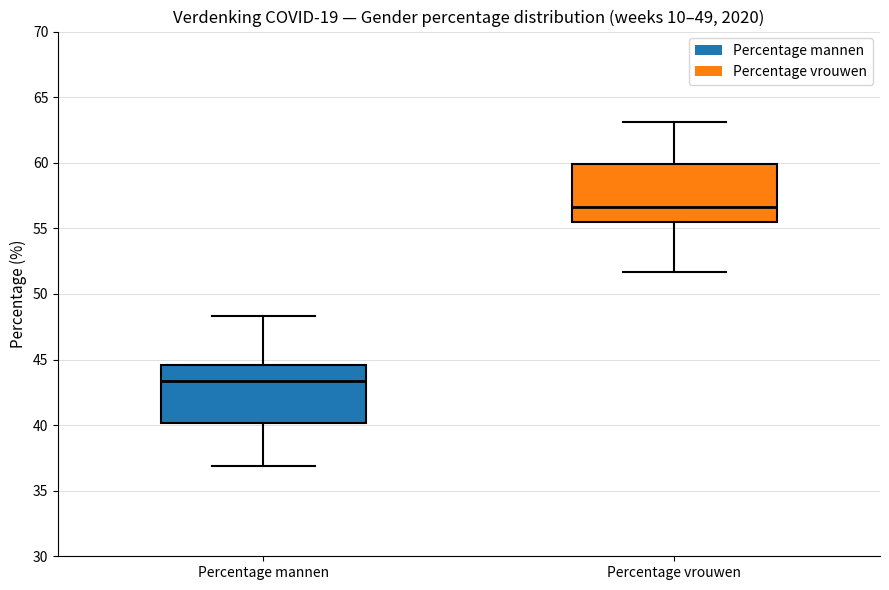

Which box has the lowest median line?

Percentage mannen